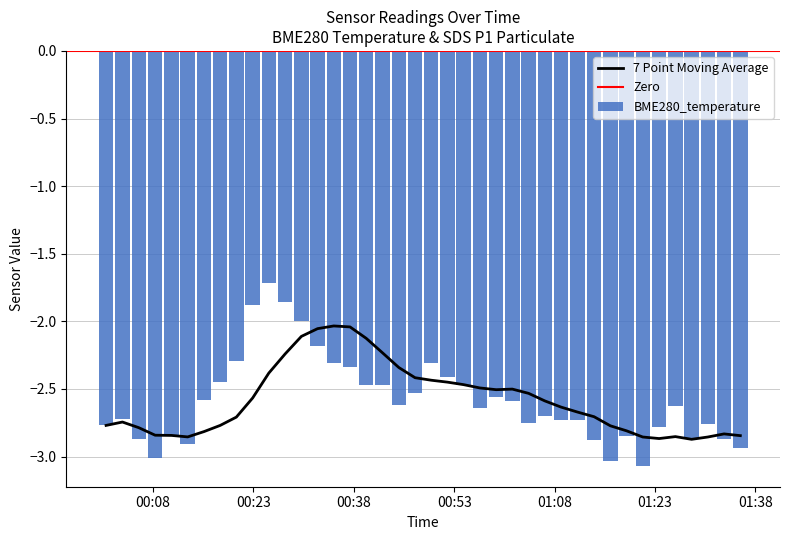

What is the label of the 13th bar from the right?

2023/12/17 01:06:32